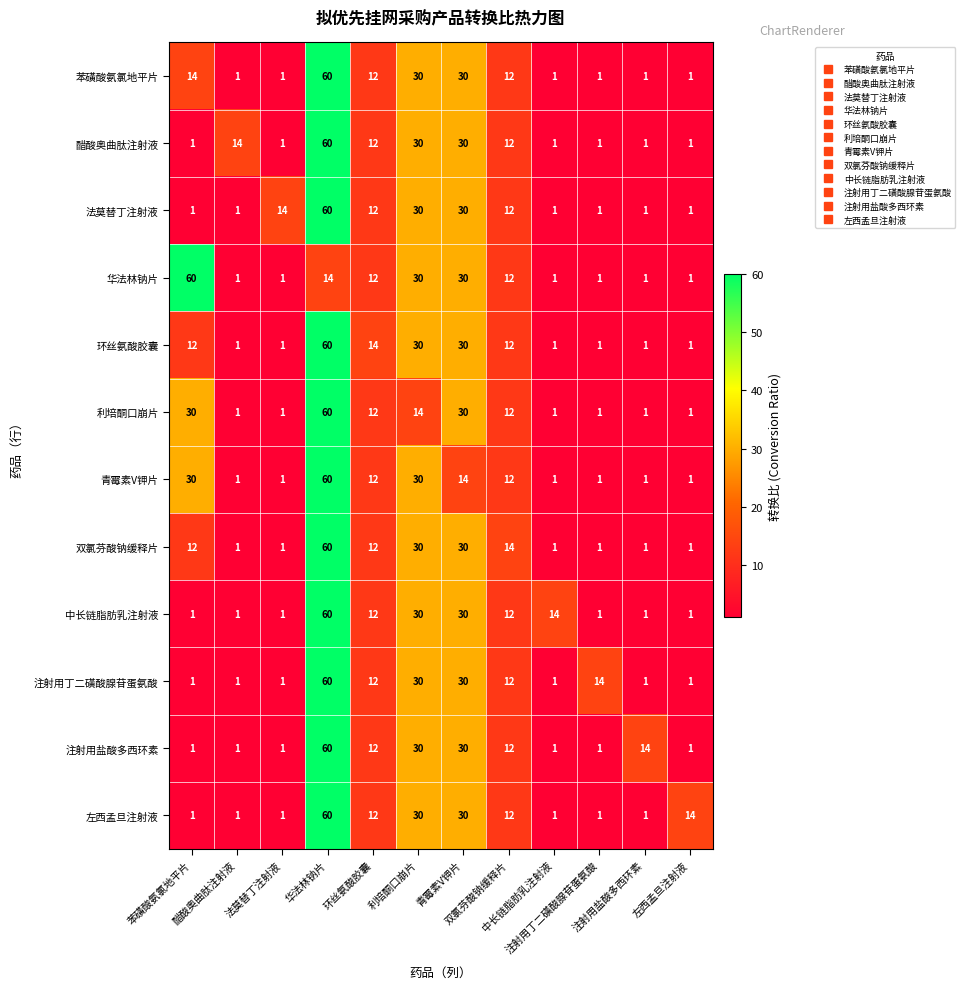

At how many categories does at least one series exceed 28?

4